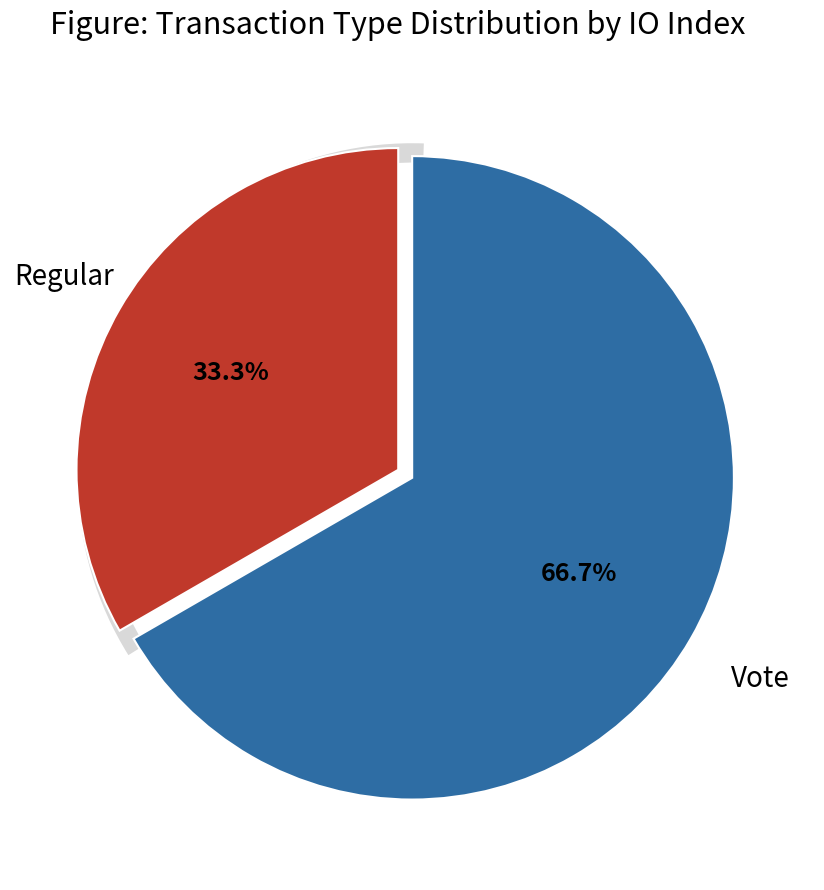

To the nearest percent, what is the average slice percentage?

50%